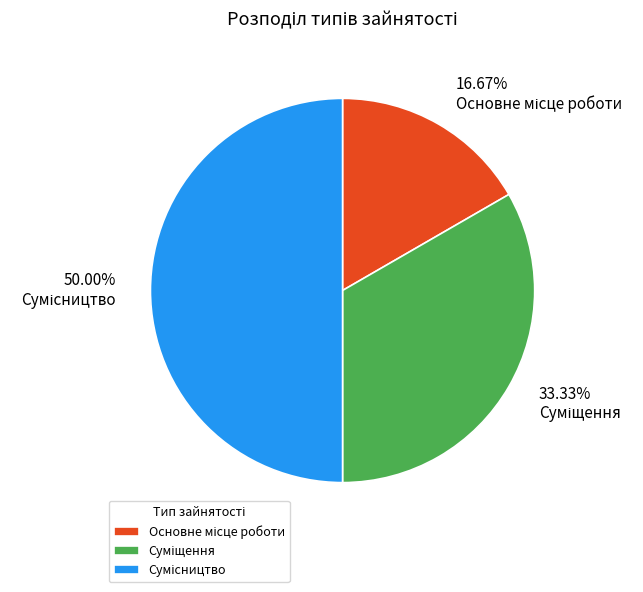

To the nearest percent, what percentage of the pie is Основне місце роботи?

17%